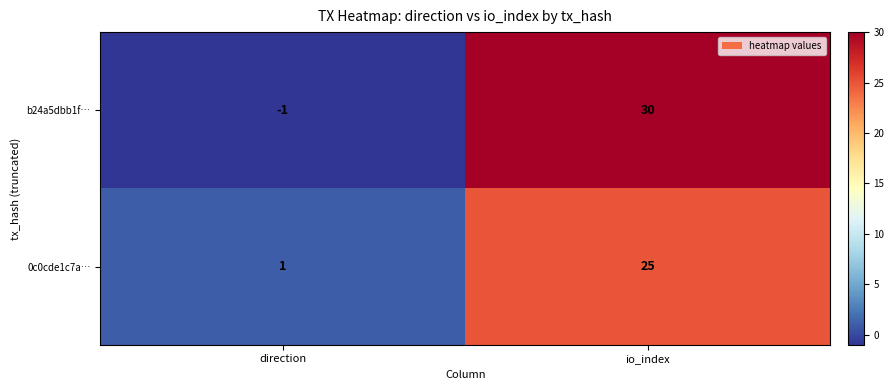

Which series has the largest total across all categories?

b24a5dbb1f…